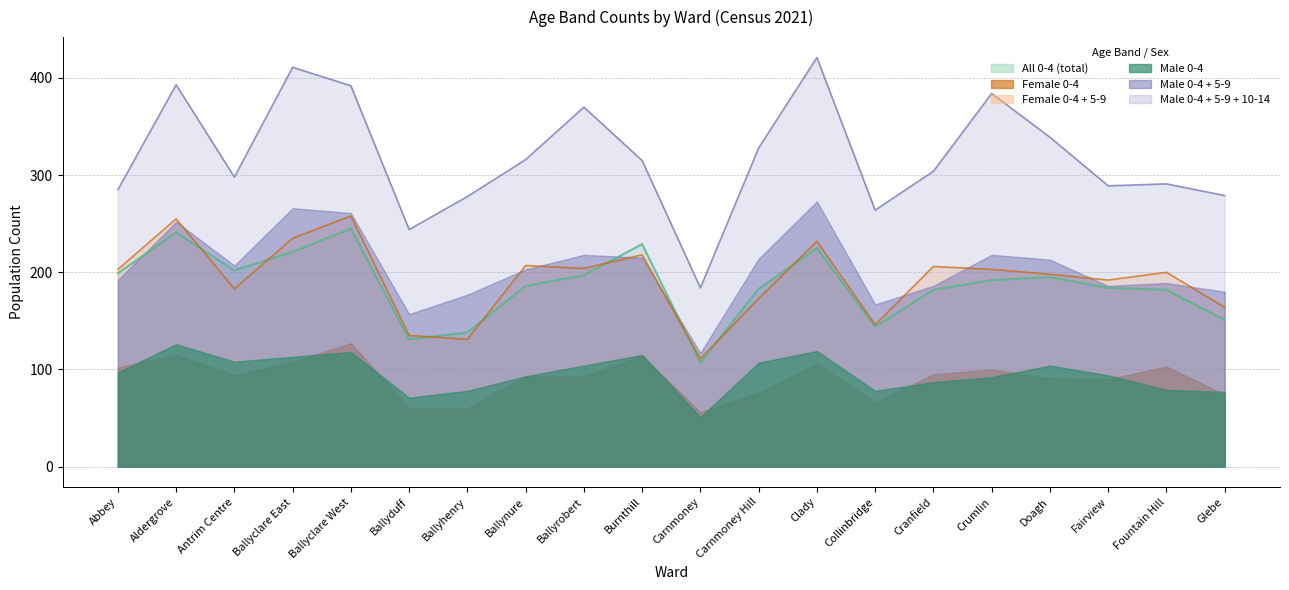

At which label is Female 5-9 closest to 97?

Carnmoney Hill